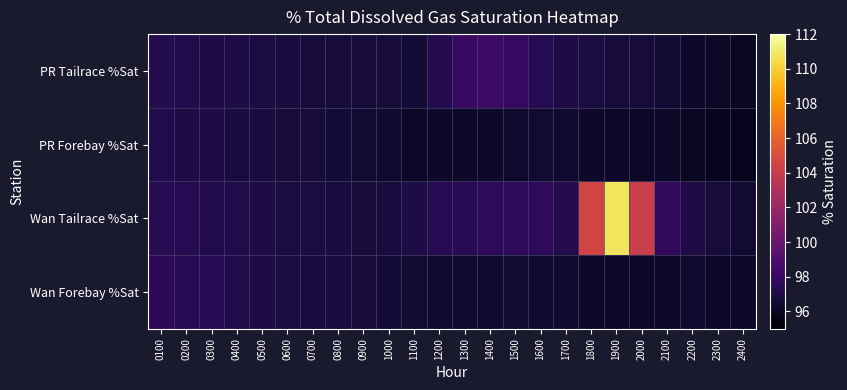

Count the number of categories in the chart.

24